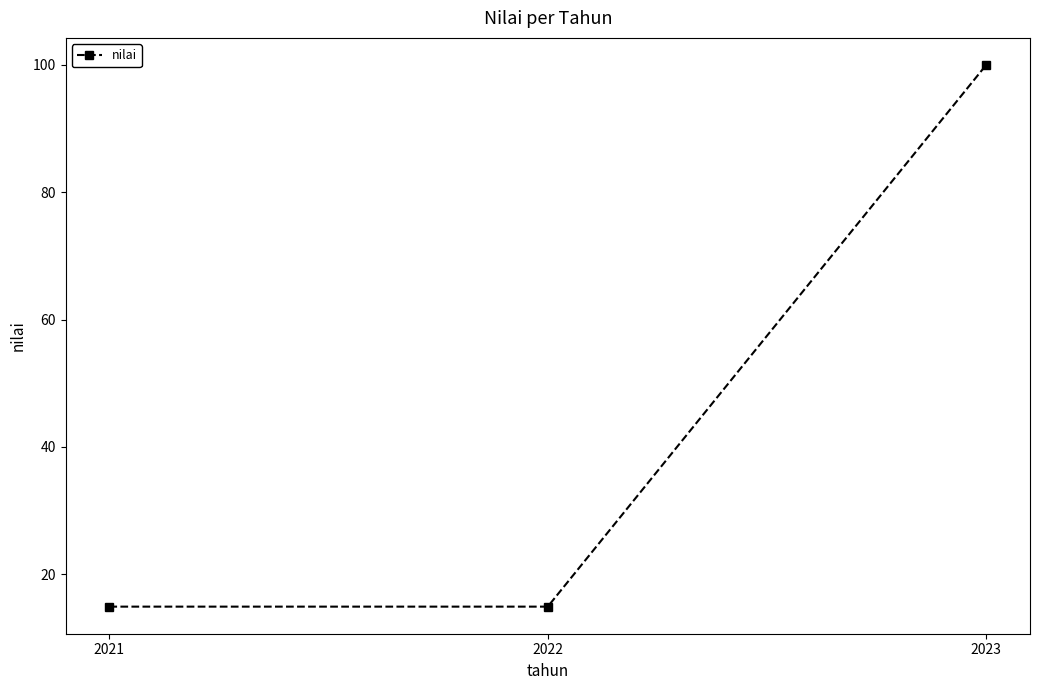

Reading left to right, extract all data points from this chart.

14.9	14.9	100.0